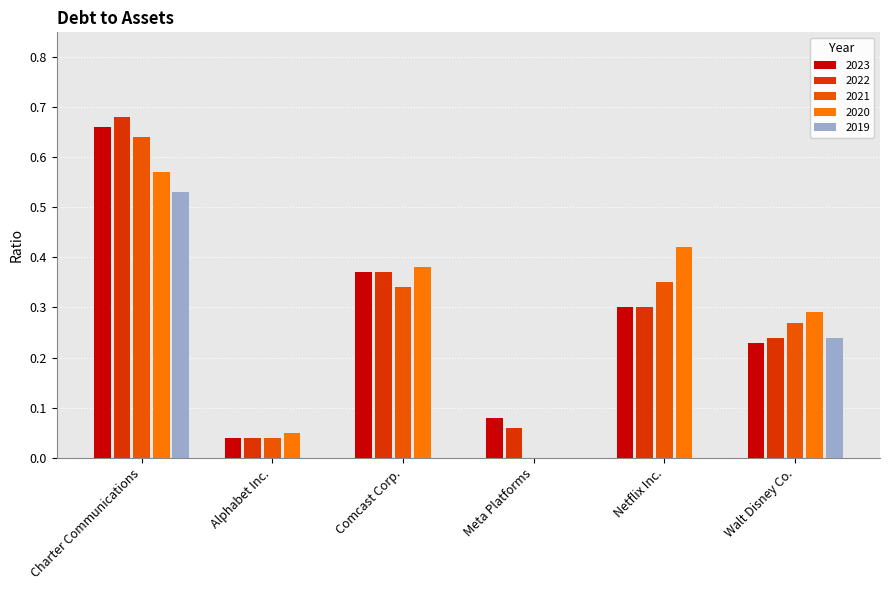

What value does the 2023 series have at Meta Platforms?

0.1